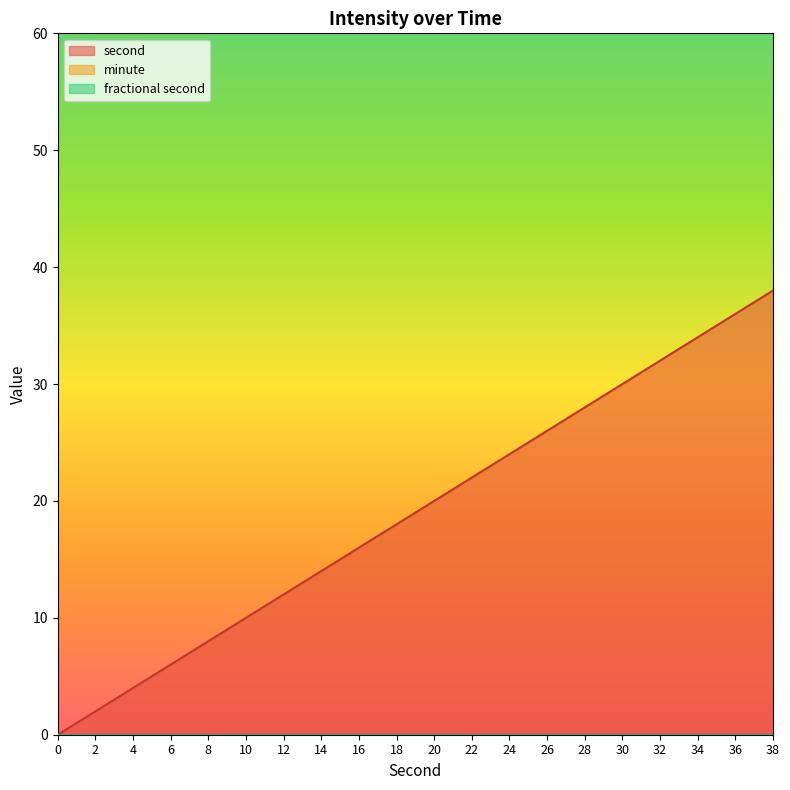

Which series changed the most between 10 and 34?

second